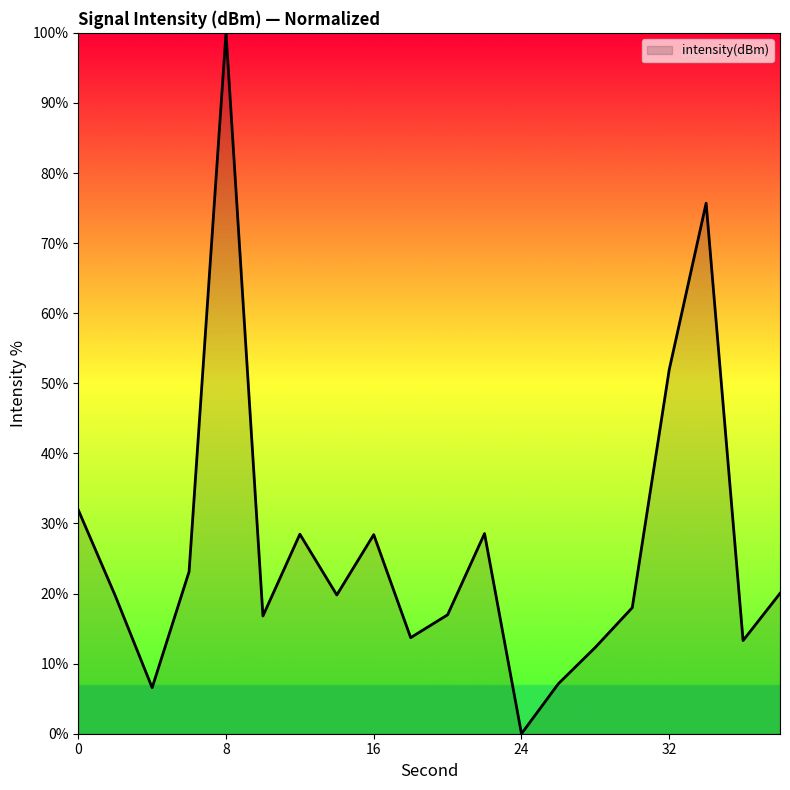

What is the maximum value shown in the chart?

100.0